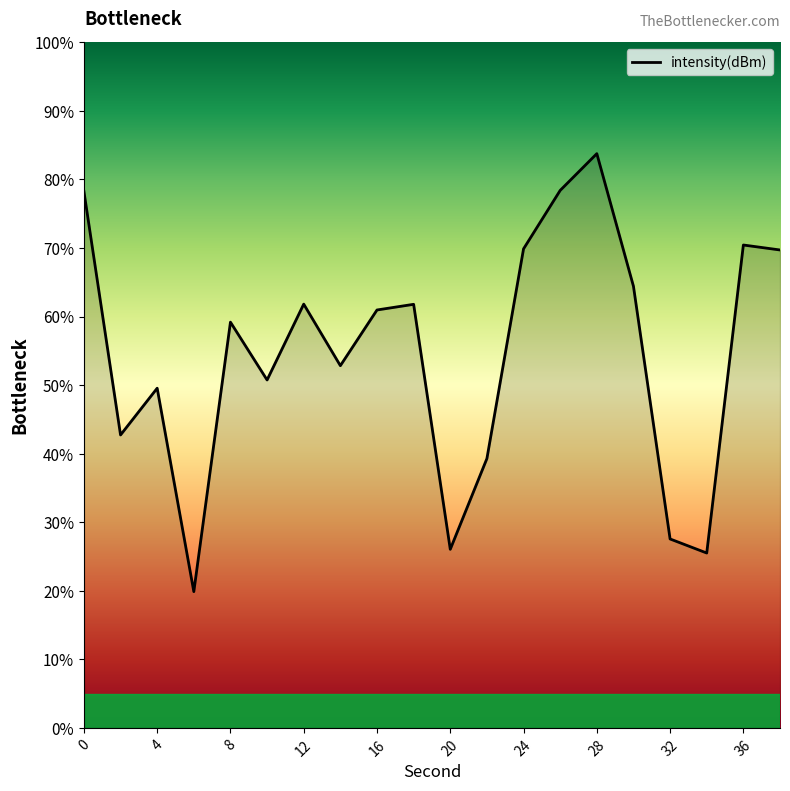

How many distinct data groups are displayed?

1